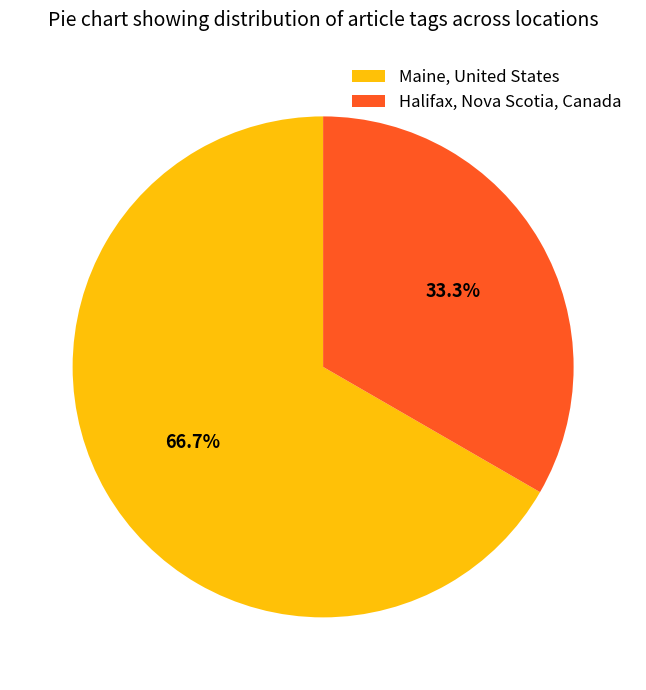

To the nearest percent, what is the combined percentage of Halifax, Nova Scotia, Canada and Maine, United States?

100%